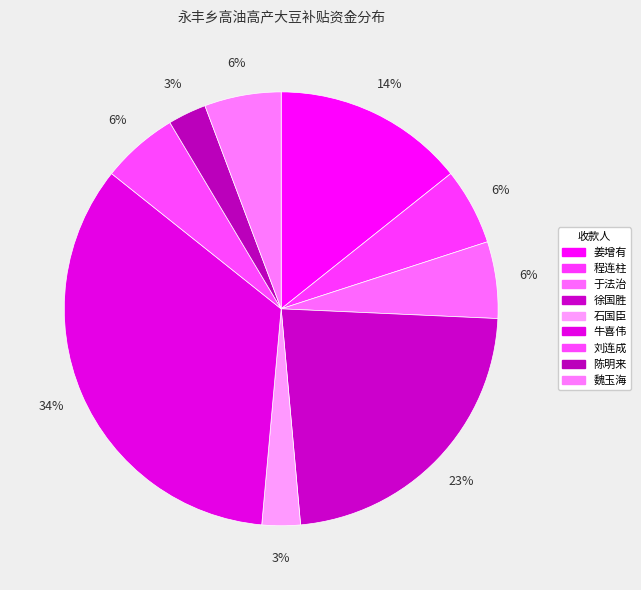

To the nearest percent, what is the difference between the 牛喜伟 and 程连柱 slice percentages?

29%